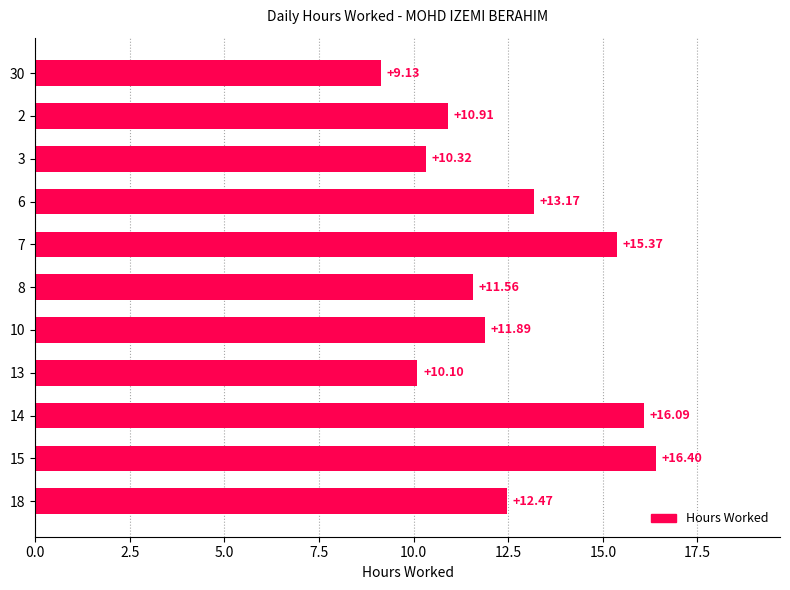

What is the ratio of the value at 15 to the value at 8?

1.4